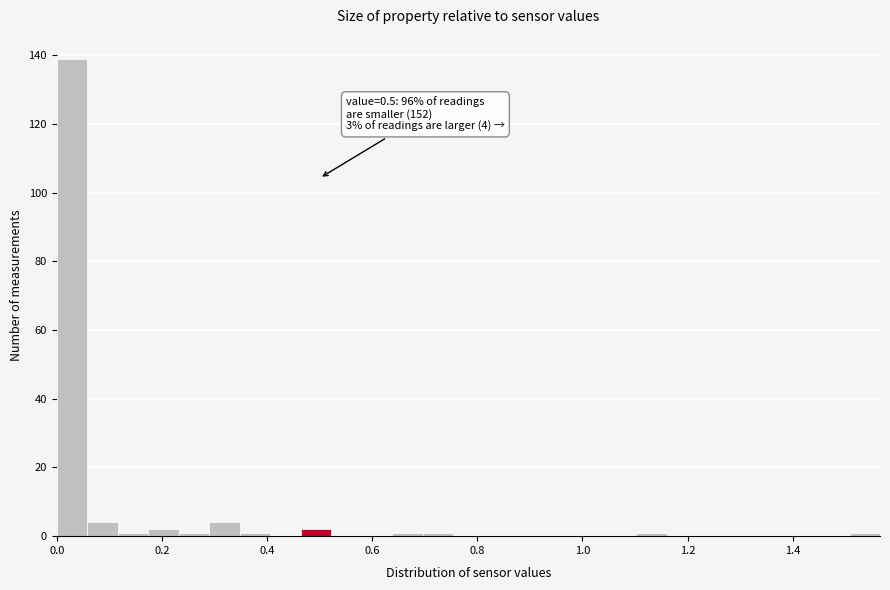

Around what value on the x-axis is the tallest bar? Give the approximate position of its centre, as read against the axis.

0.02